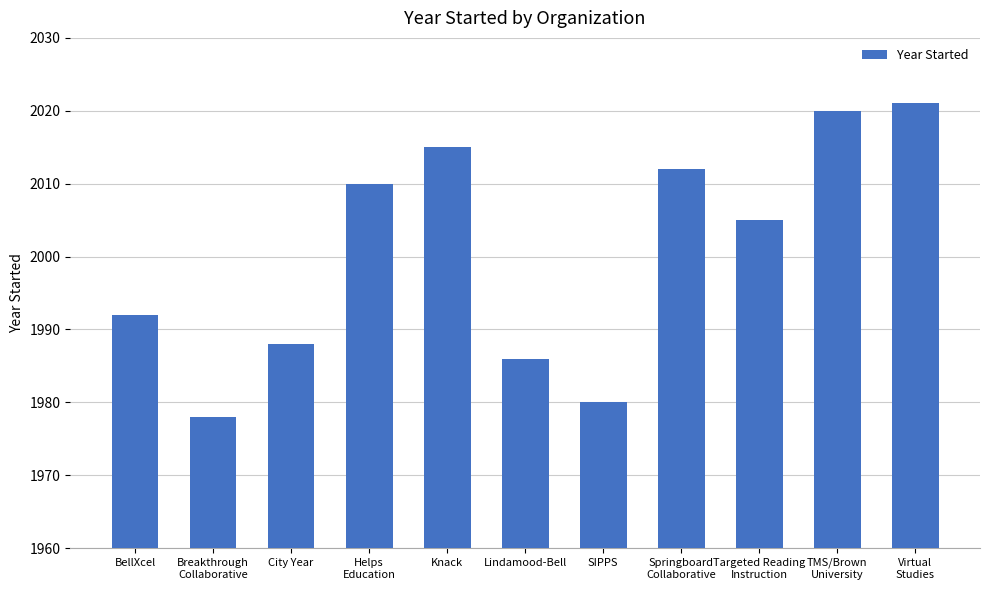

What is the value of the 7th bar from the left?

1980